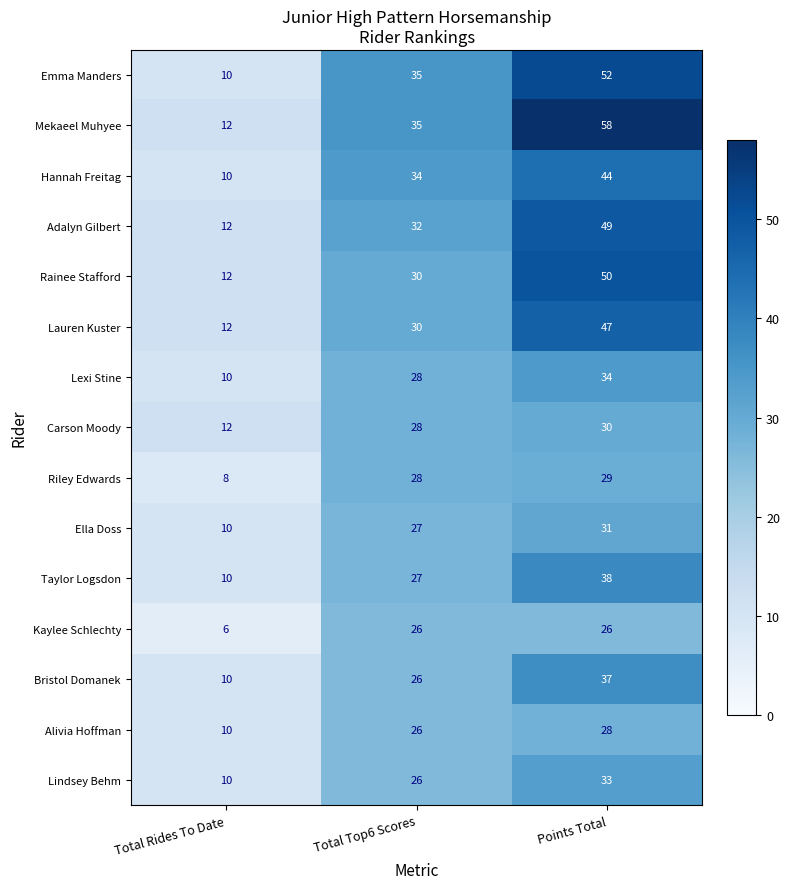

How many data points in Lindsey Behm are less than 26?

1